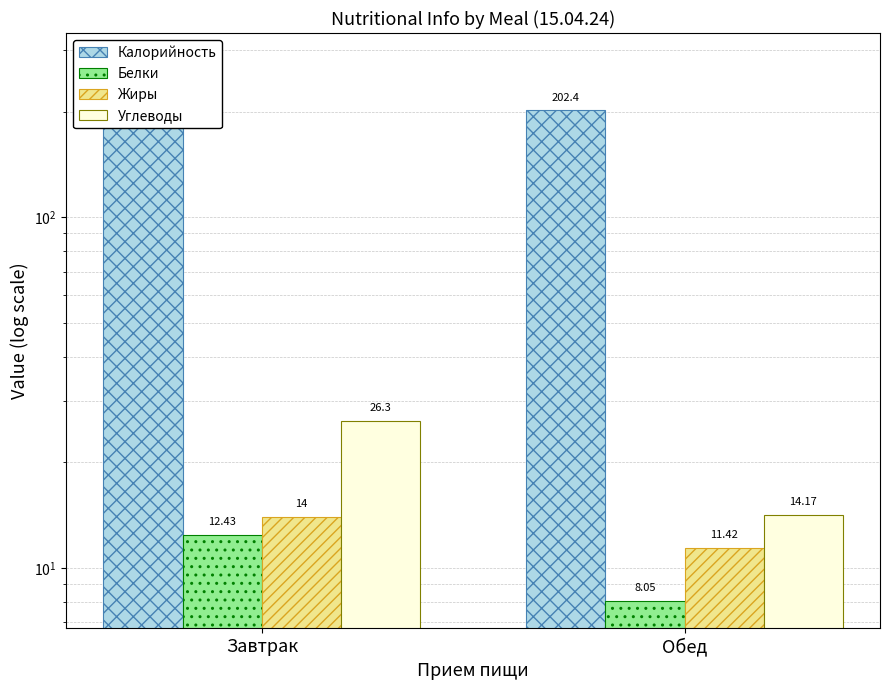

What is the average value of the Белки series?

10.2